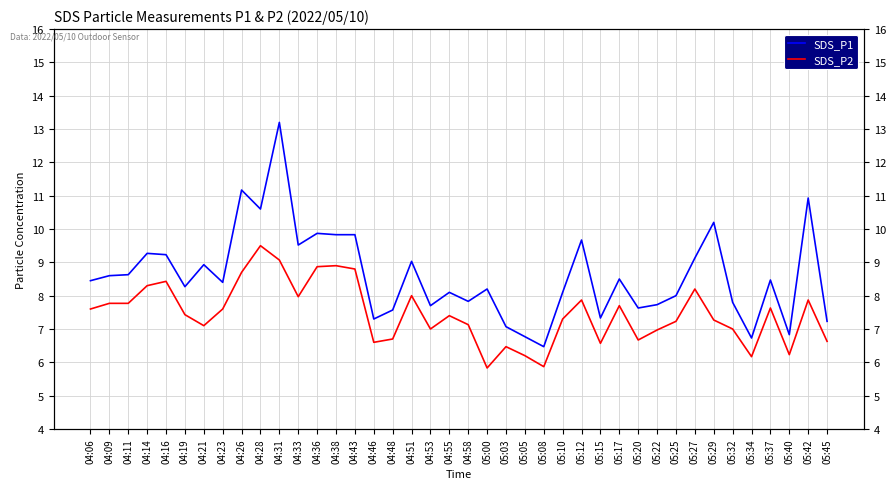

What is the minimum value shown in the chart?

5.8